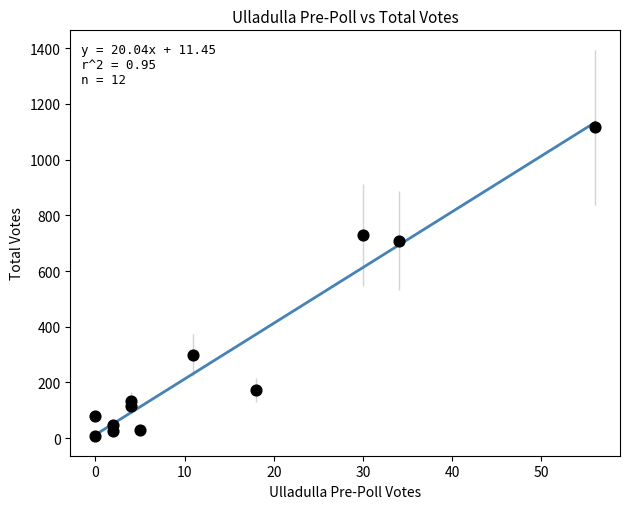

What is the range of Y values (max minus min)?

1108